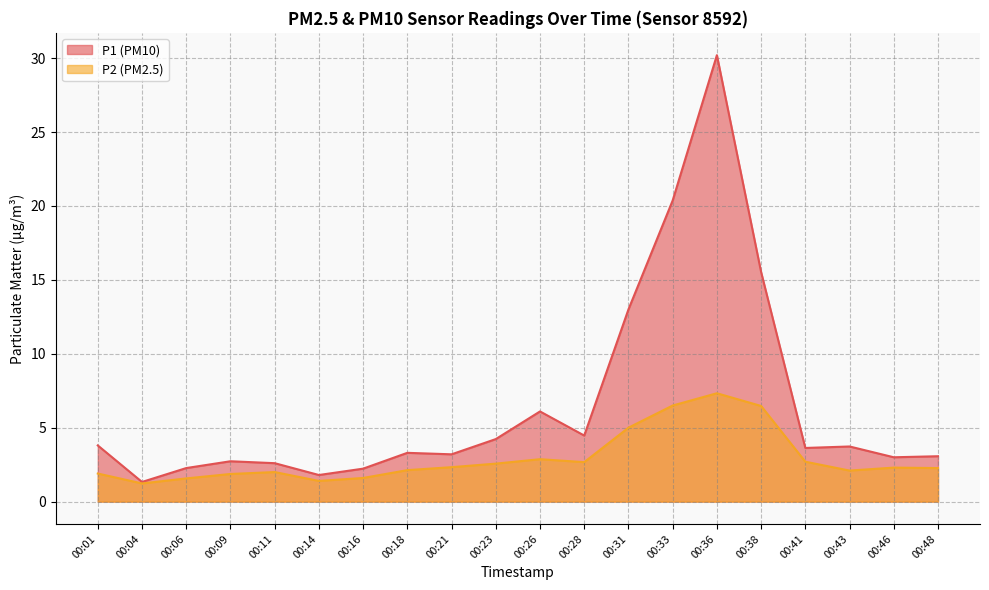

What is the difference between the maximum and minimum values in the P1 series?

28.9